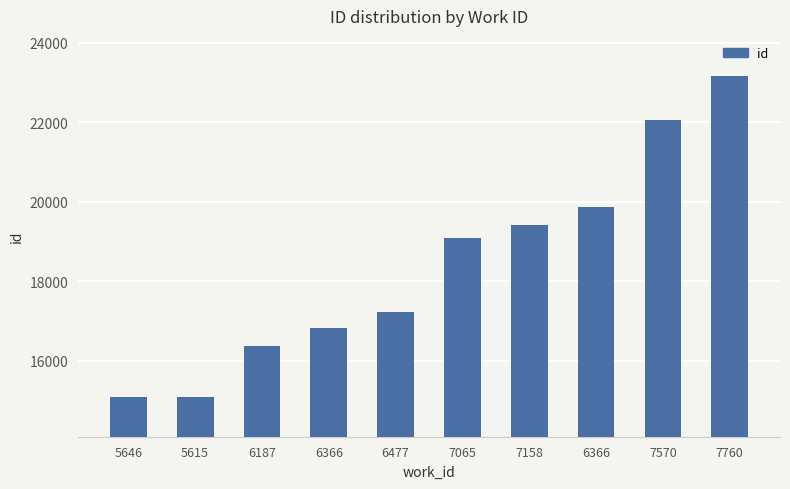

Rank the categories by value from lowest to highest.

5646, 5615, 6187, 6366, 6477, 7065, 7158, 6366, 7570, 7760